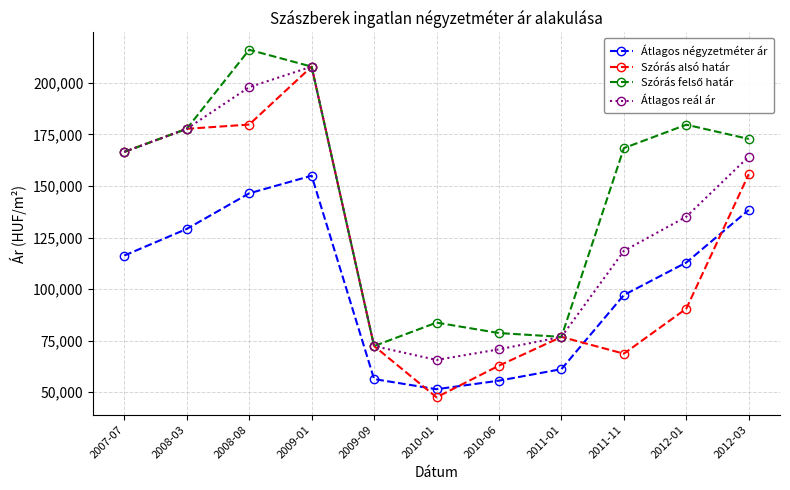

The value of Átlagos reál ár at 2010-01 is 42760. True or false?

False